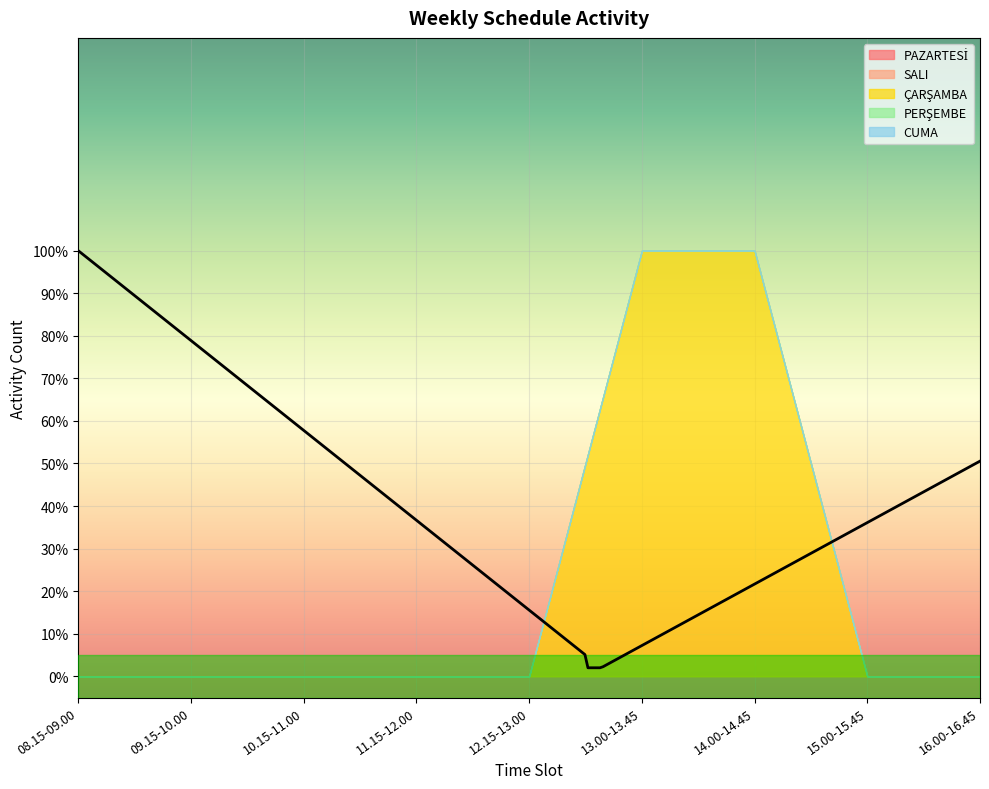

Which series has the largest total across all categories?

ÇARŞAMBA